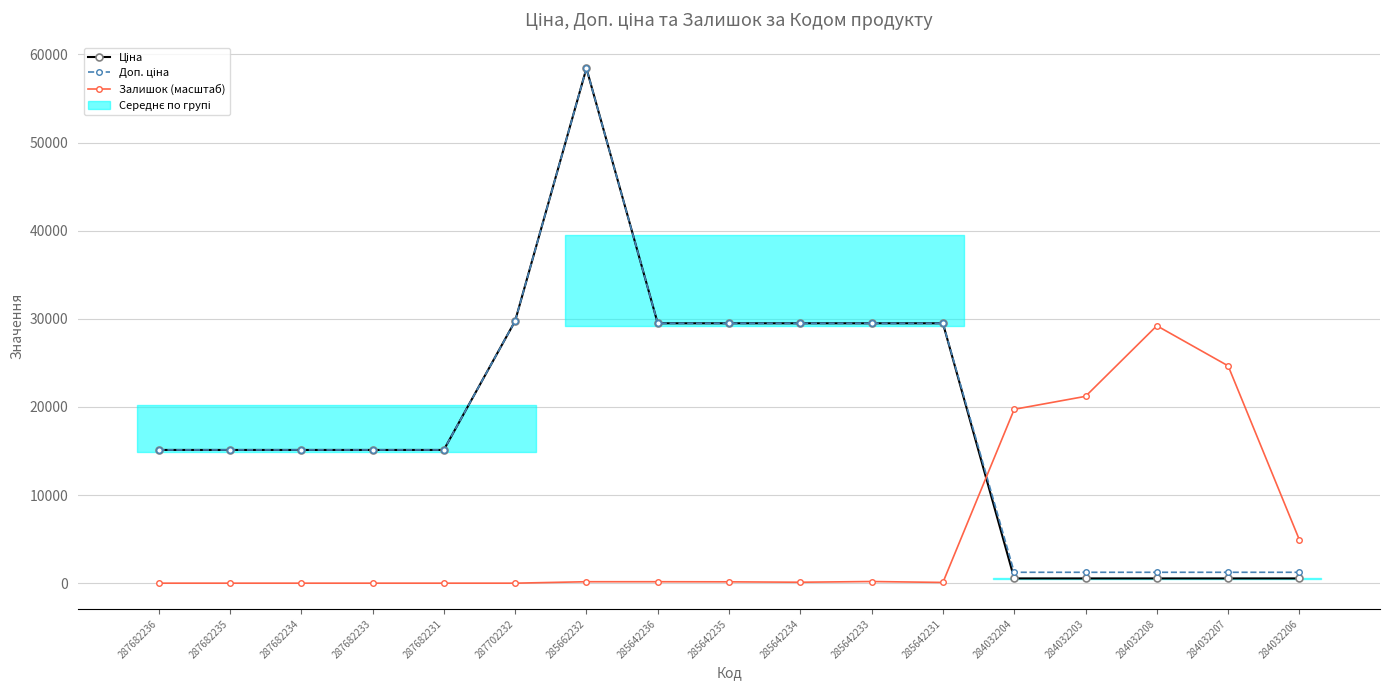

True or false: Ціна and Доп. ціна intersect in this chart.

False